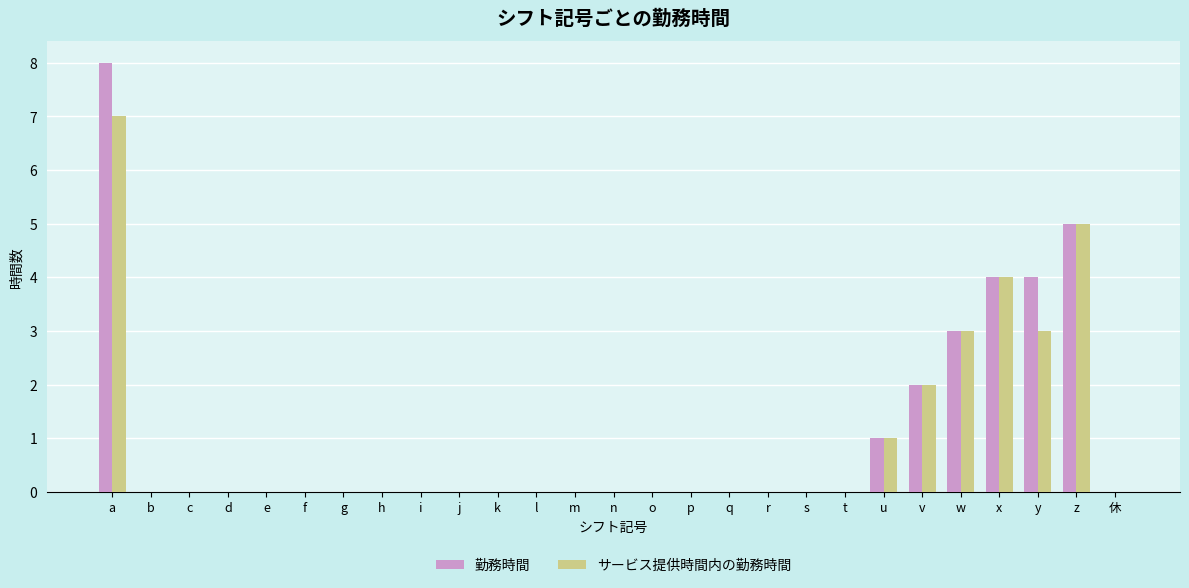

Reading right to left, list all the values displayed in this chart.

勤務時間: 0	5	4	4	3	2	1	0	0	0	0	0	0	0	0	0	0	0	0	0	0	0	0	0	0	0	8
サービス提供時間内の勤務時間: 0	5	3	4	3	2	1	0	0	0	0	0	0	0	0	0	0	0	0	0	0	0	0	0	0	0	7